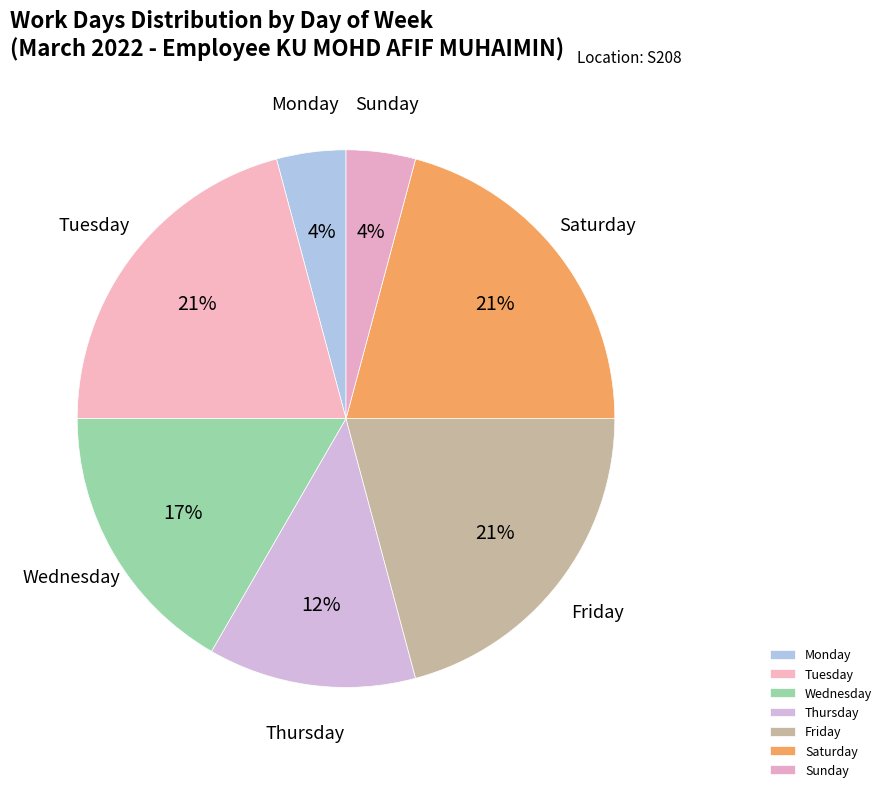

True or false: Wednesday accounts for 7% of the total.

False